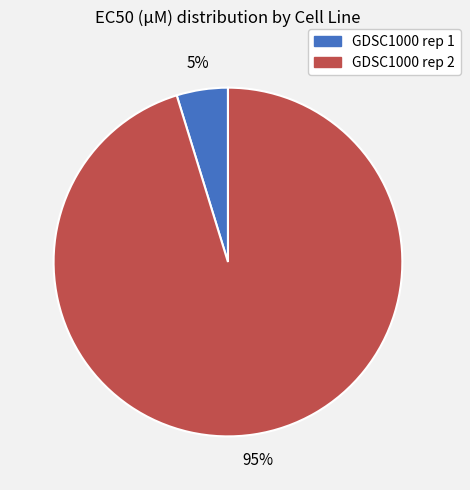

Rank the categories by value from lowest to highest.

GDSC1000 rep 1, GDSC1000 rep 2